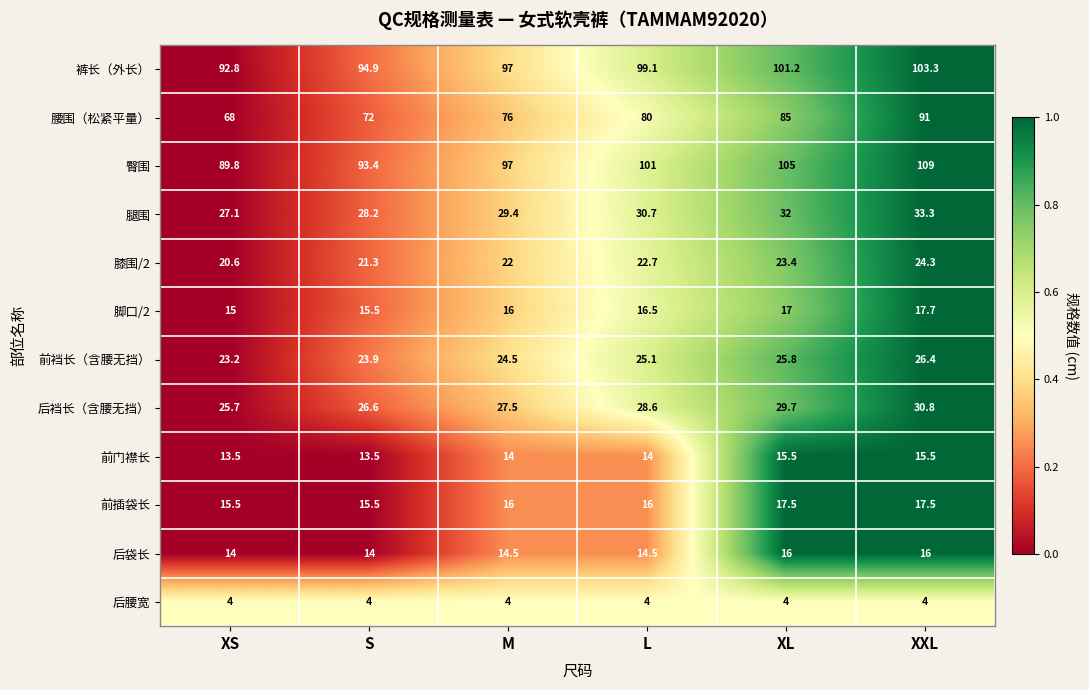

Which series has the largest total across all categories?

臀围